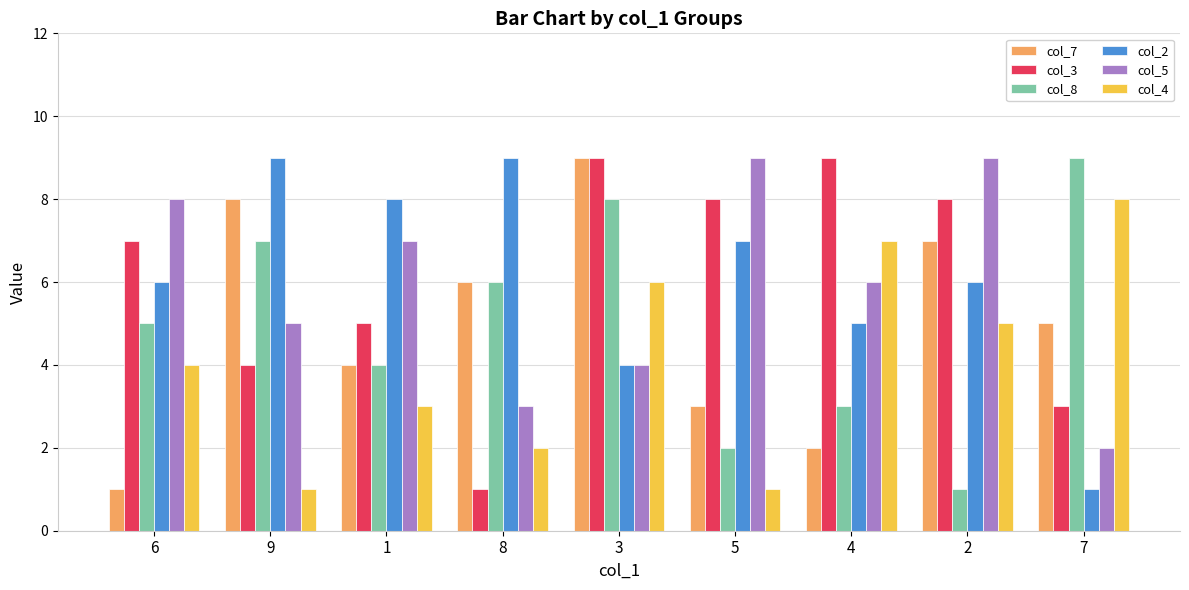

Count the number of data series in this chart.

6